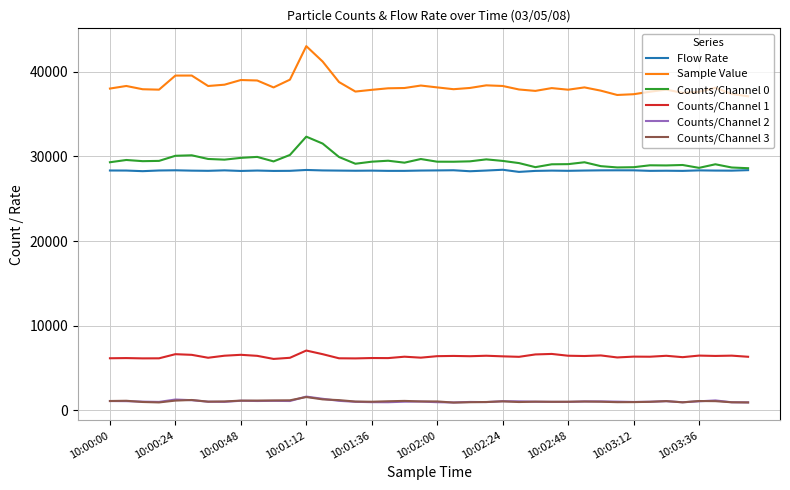

Is this an area chart (filled region under the line)?

No